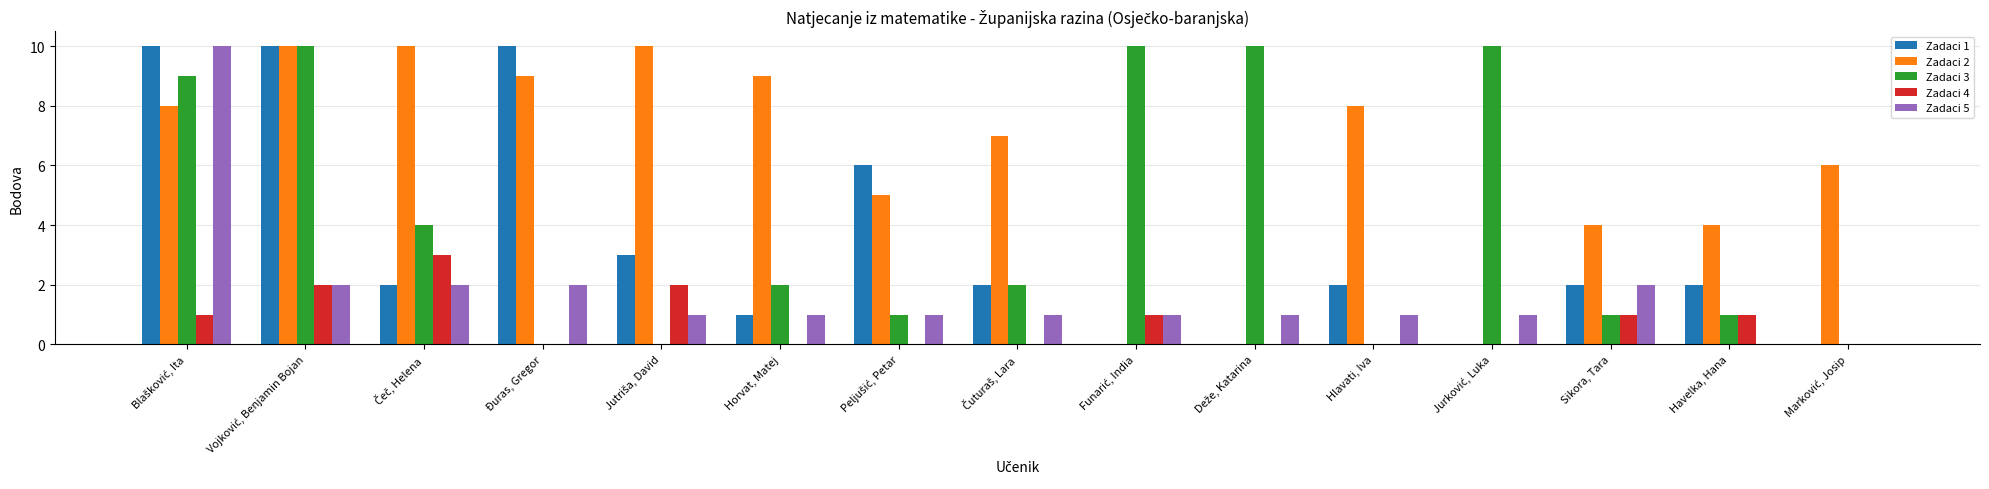

Reading left to right, transcribe all the data shown in this chart.

Zadaci 1: 10	10	2	10	3	1	6	2	0	0	2	0	2	2	0
Zadaci 2: 8	10	10	9	10	9	5	7	0	0	8	0	4	4	6
Zadaci 3: 9	10	4	0	0	2	1	2	10	10	0	10	1	1	0
Zadaci 4: 1	2	3	0	2	0	0	0	1	0	0	0	1	1	0
Zadaci 5: 10	2	2	2	1	1	1	1	1	1	1	1	2	0	0